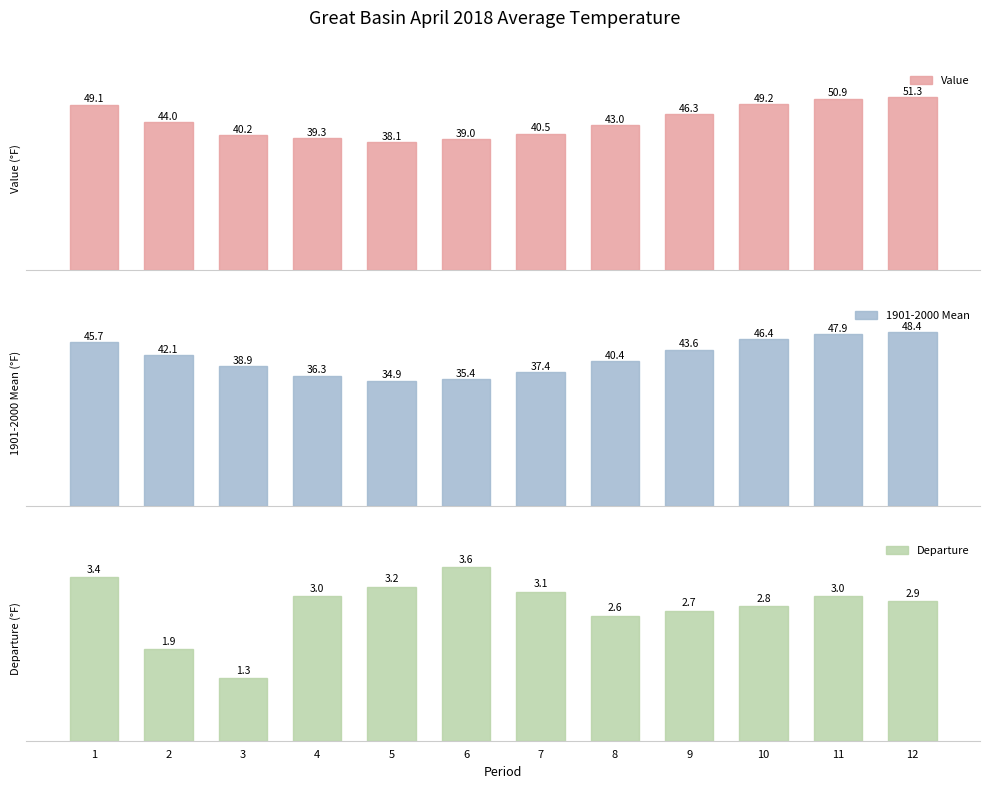

What is the difference between the maximum and minimum values in the 1901-2000 Mean series?

13.5